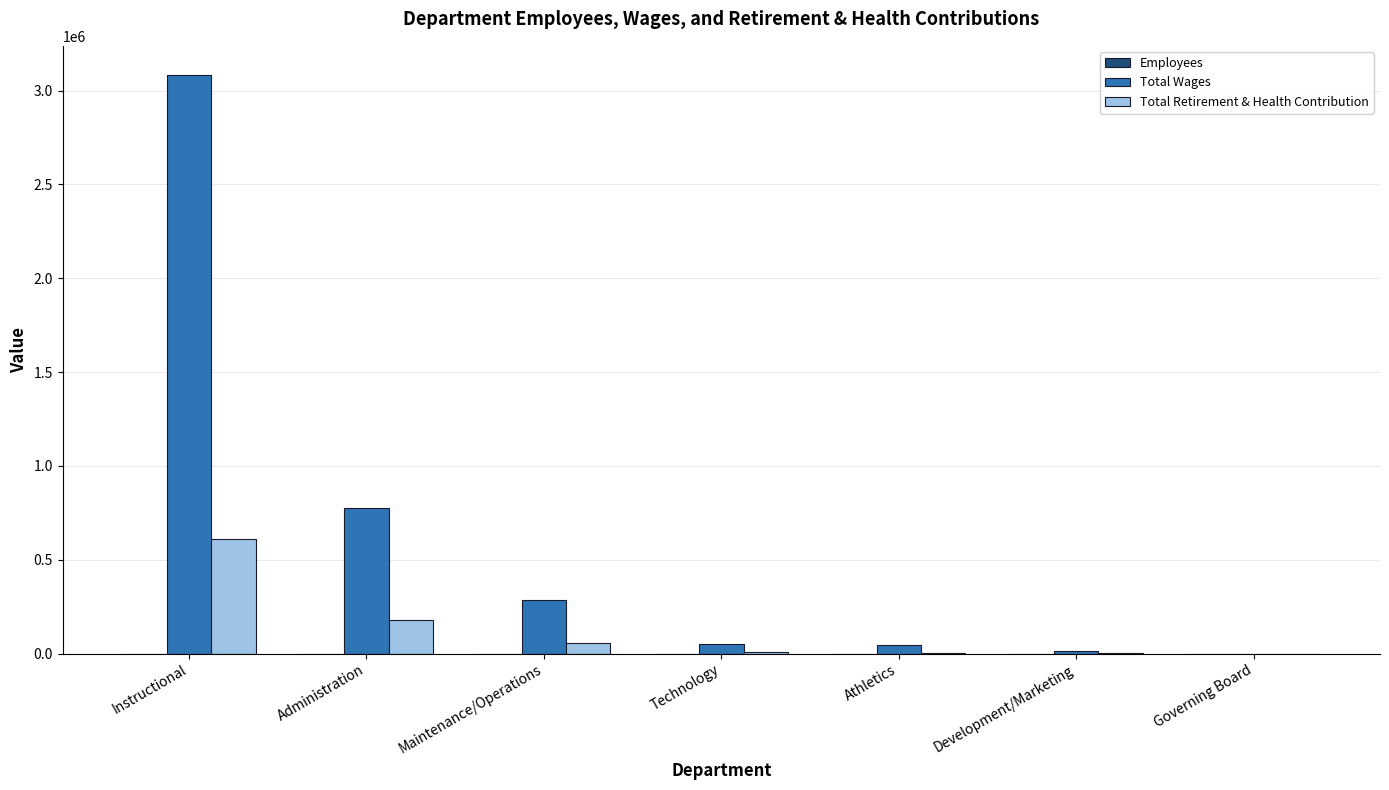

At which label is Total Retirement & Health Contribution closest to 304367?

Administration